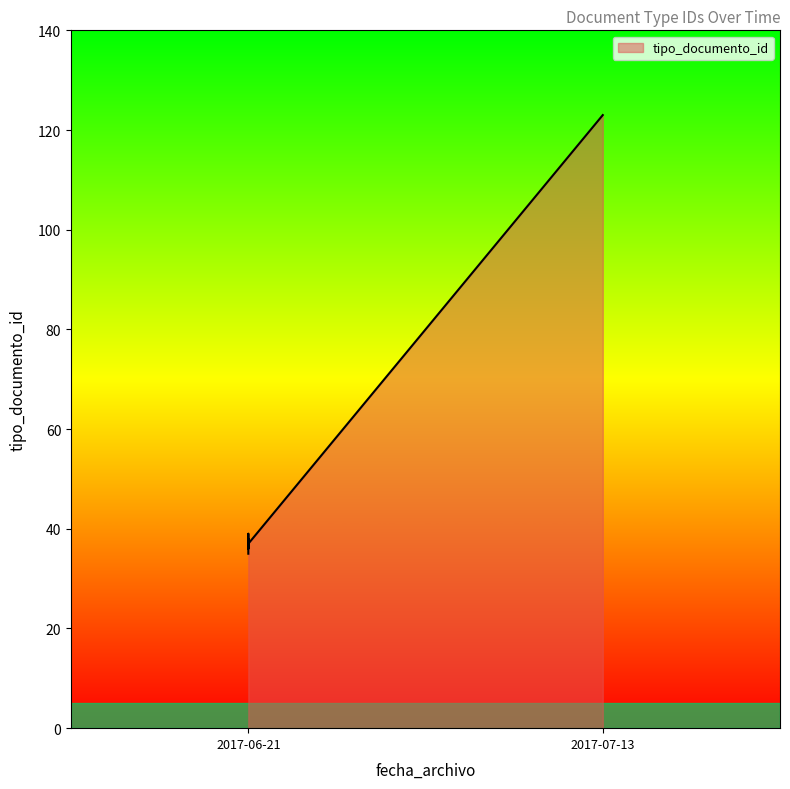

What is the value of the 6th point from the left?

35